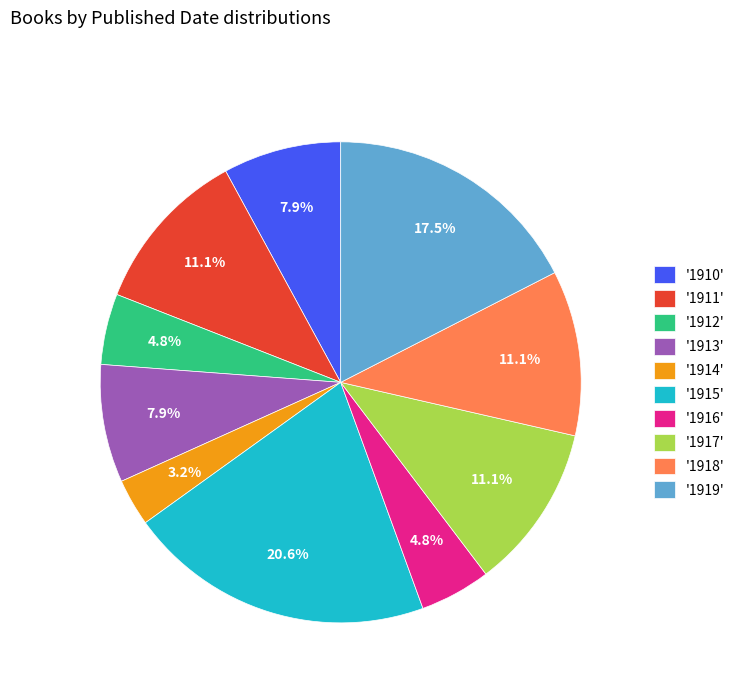

What is the total percentage of '1914' and '1915'?

23.8%